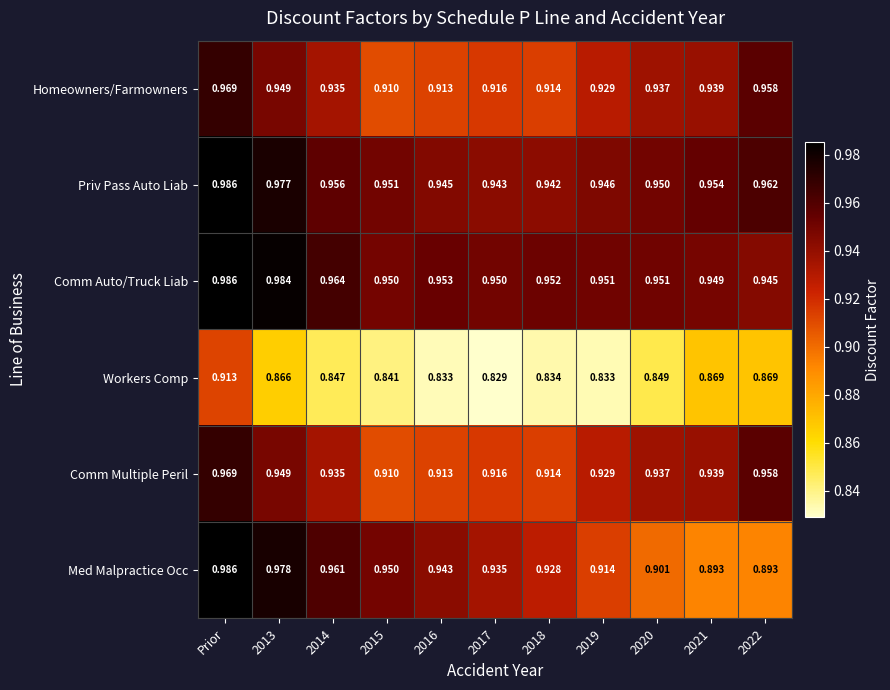

Between 2014 and 2020, which series saw the biggest shift?

Med Malpractice Occ